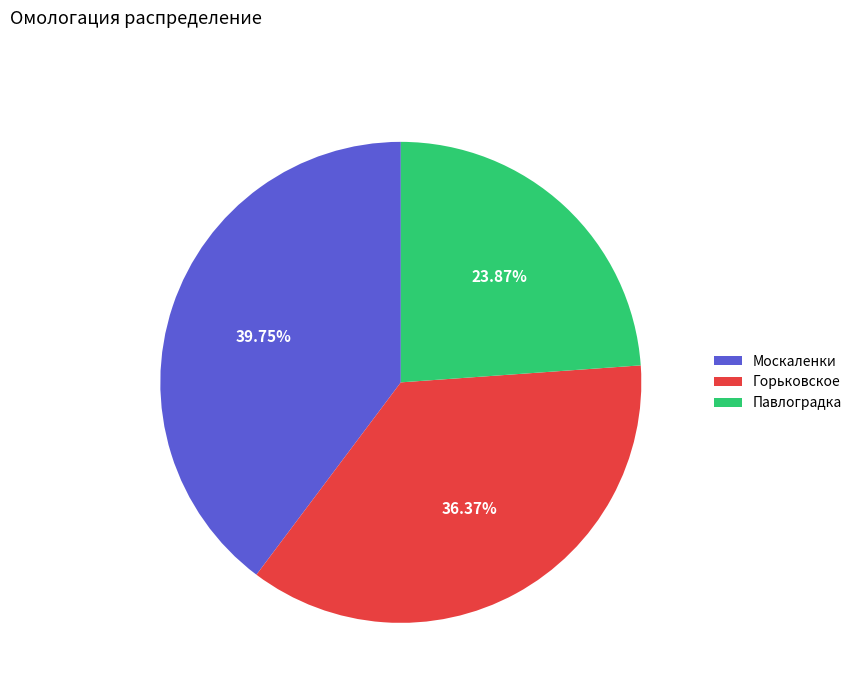

To the nearest percent, what is the combined percentage of Павлоградка and Москаленки?

64%